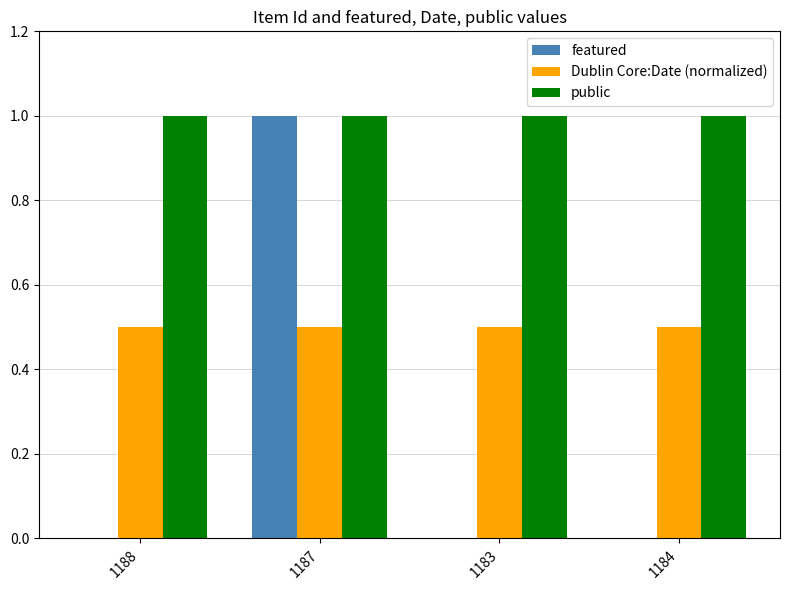

Is the value of public at 1188 greater than the value of featured at 1183?

Yes